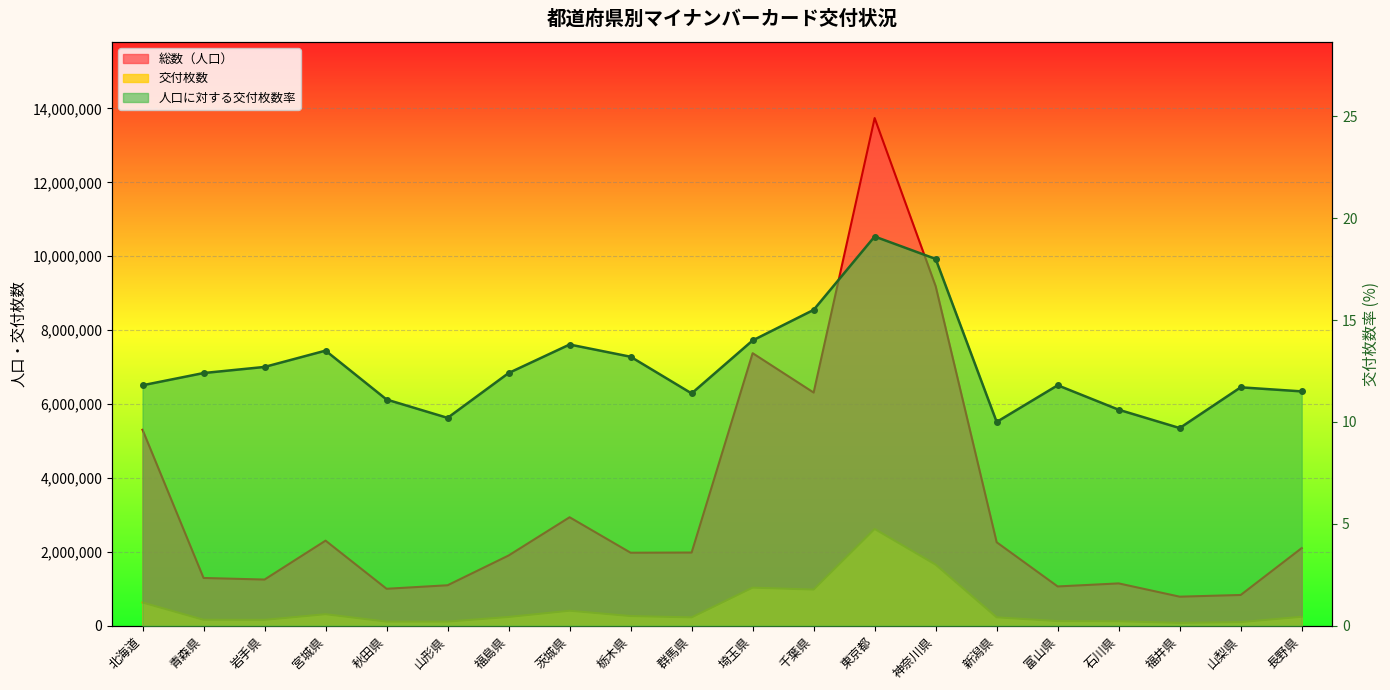

What is the difference between the second highest and minimum values in the 交付枚数 series?

1576982.0